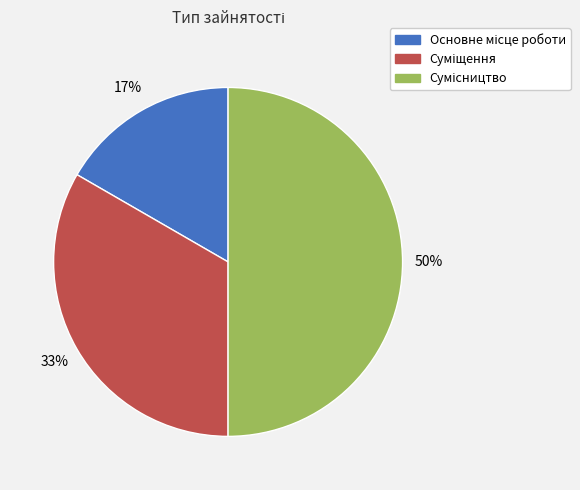

How many segments does this pie chart have?

3